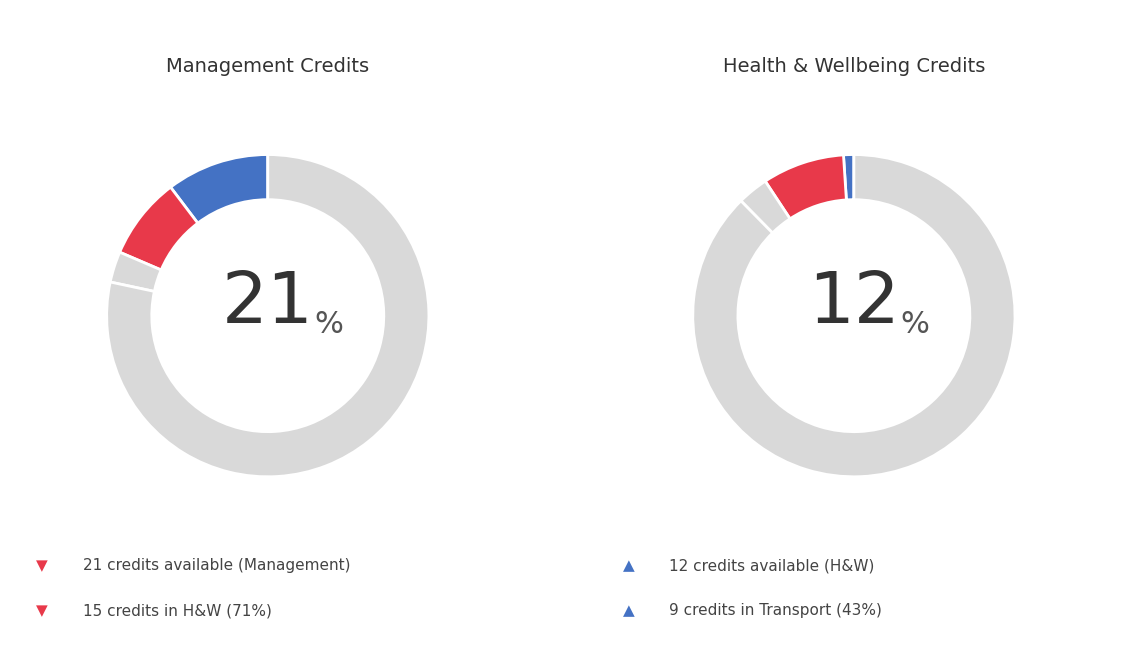

Does any single category account for the majority?

No